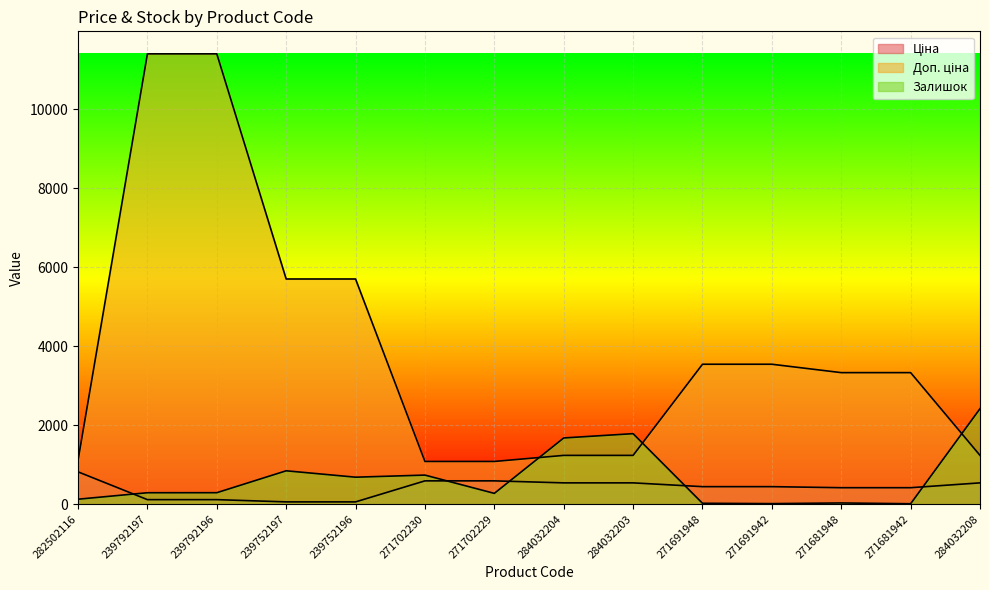

The Залишок series shows 290.0 at 239792196. True or false?

True